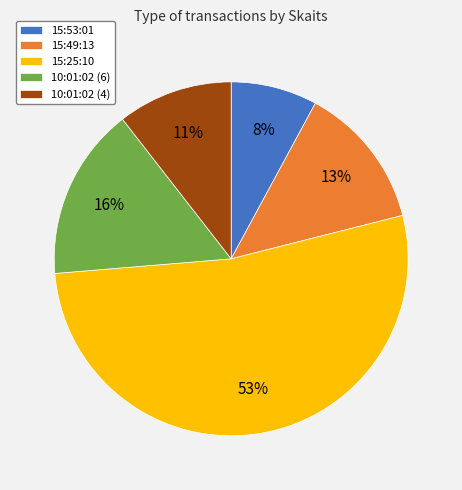

To the nearest percent, what is the average slice percentage?

20%